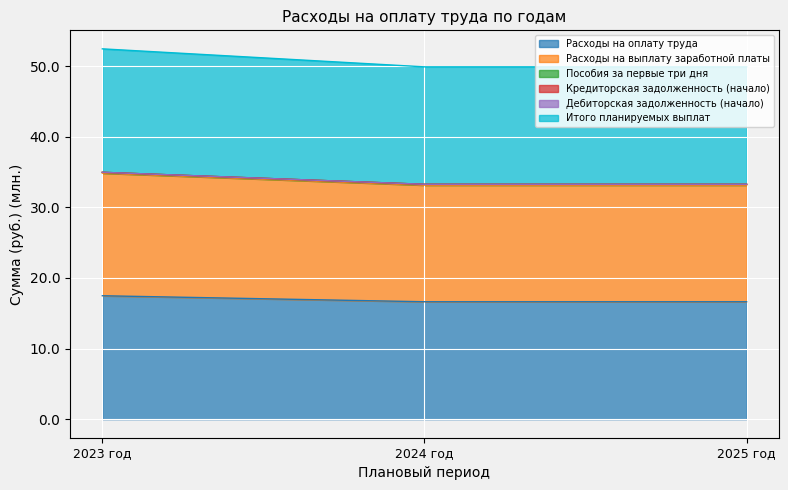

Where is Расходы на выплату заработной платы nearest to the value 17?

2024 год